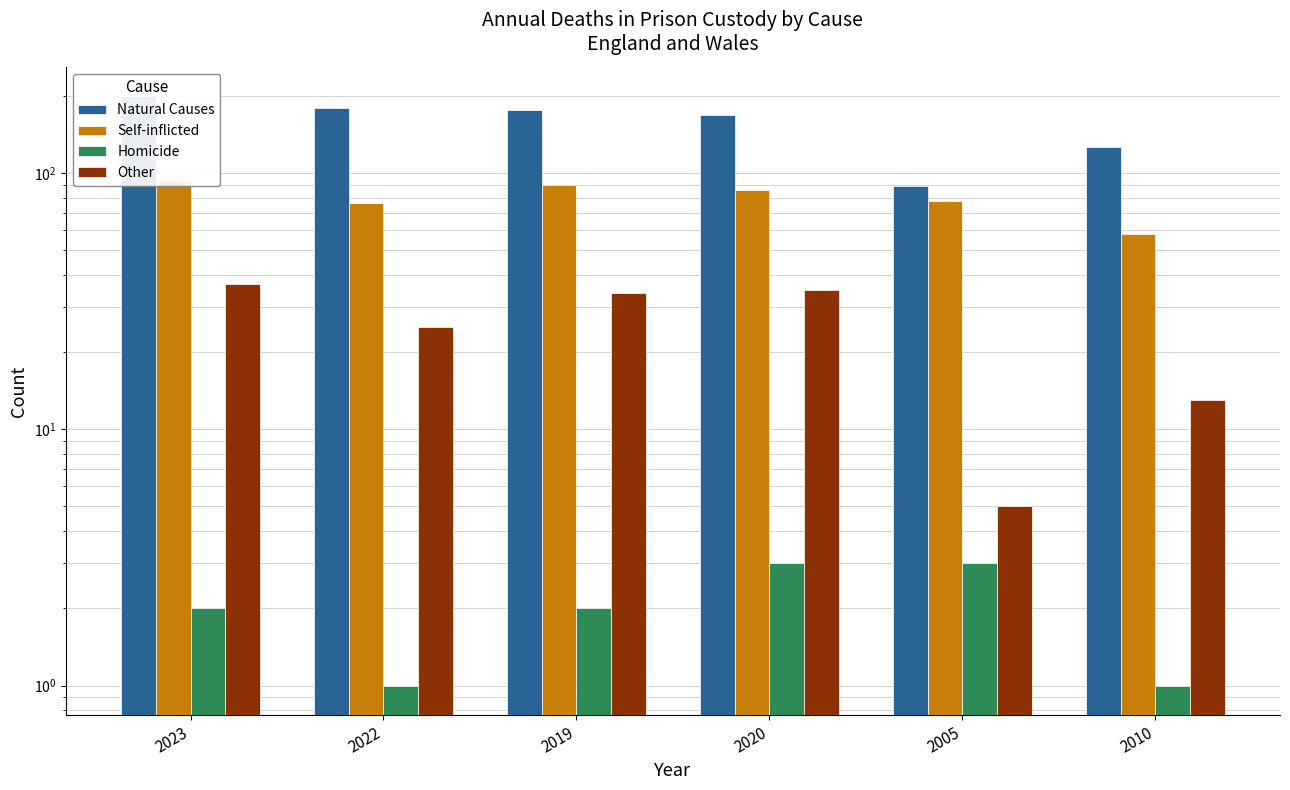

Is the value of Homicide at 2005 greater than the value of Other at 2019?

No